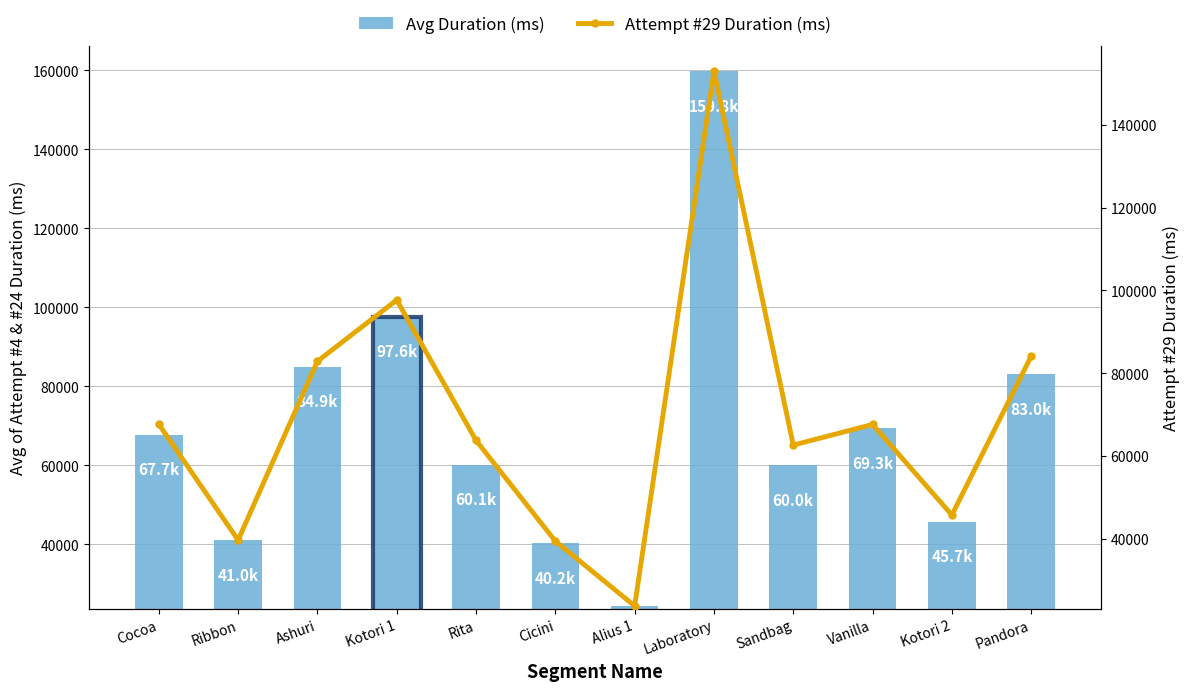

True or false: Attempt #29 Duration (ms) has a value of 67655.0 at Cocoa.

True